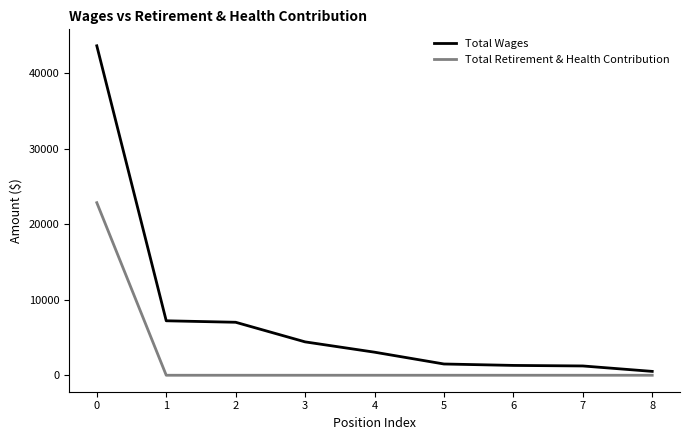

What is the difference between the maximum and minimum values in the Total Wages series?

43107